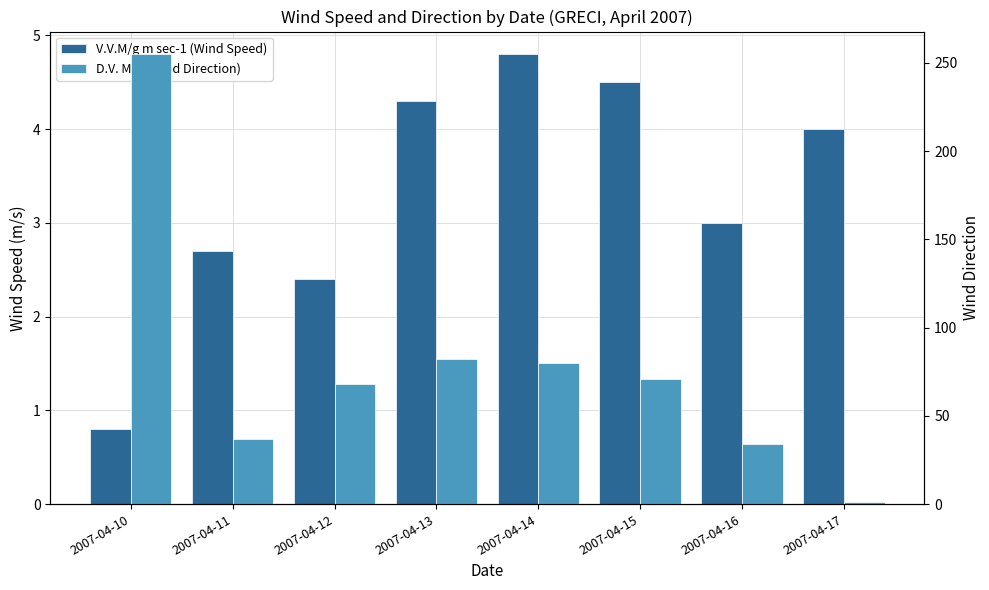

Are the bars horizontal?

No